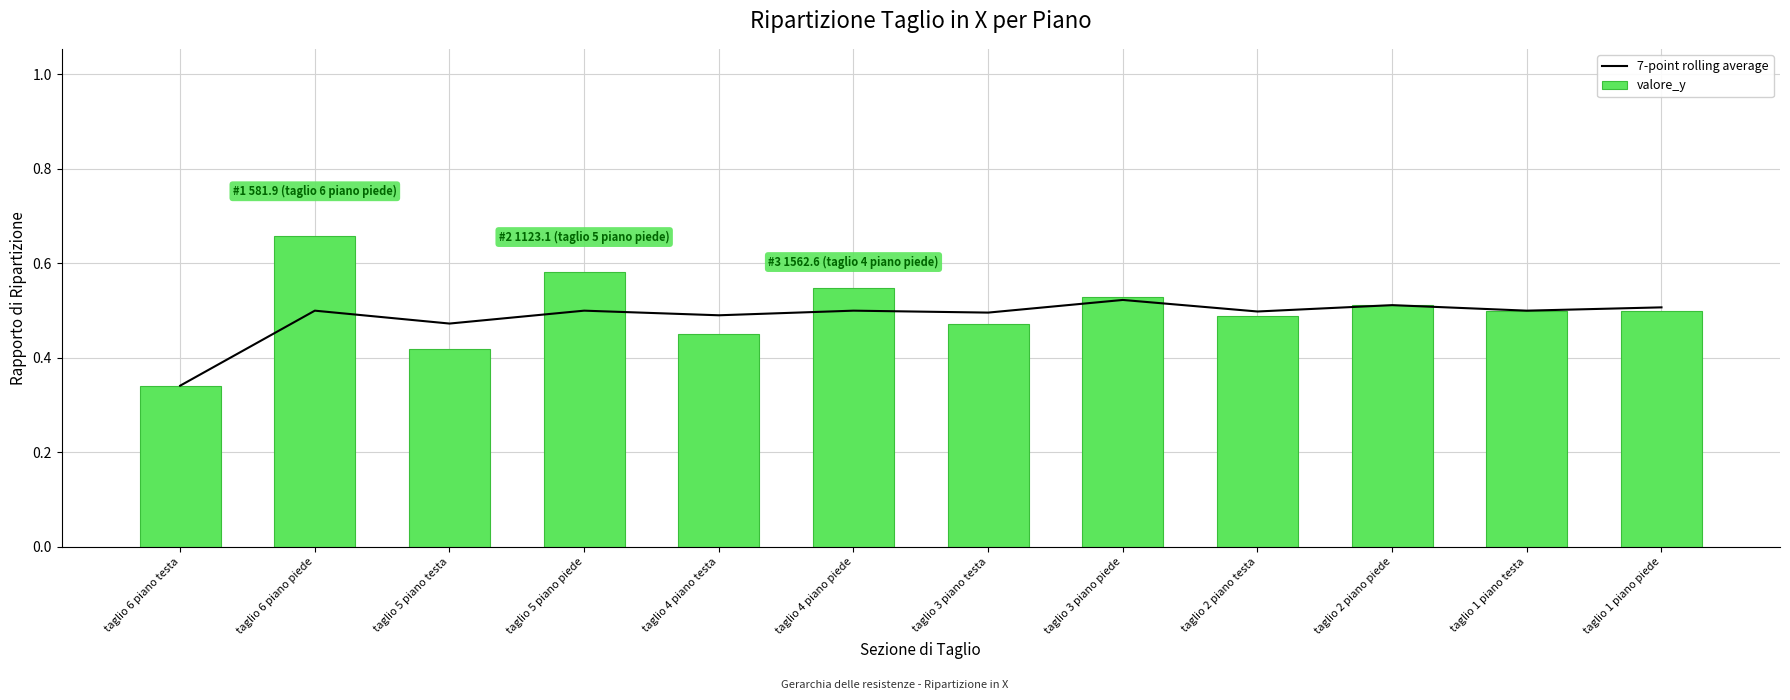

Which series has the largest total across all categories?

valore_y